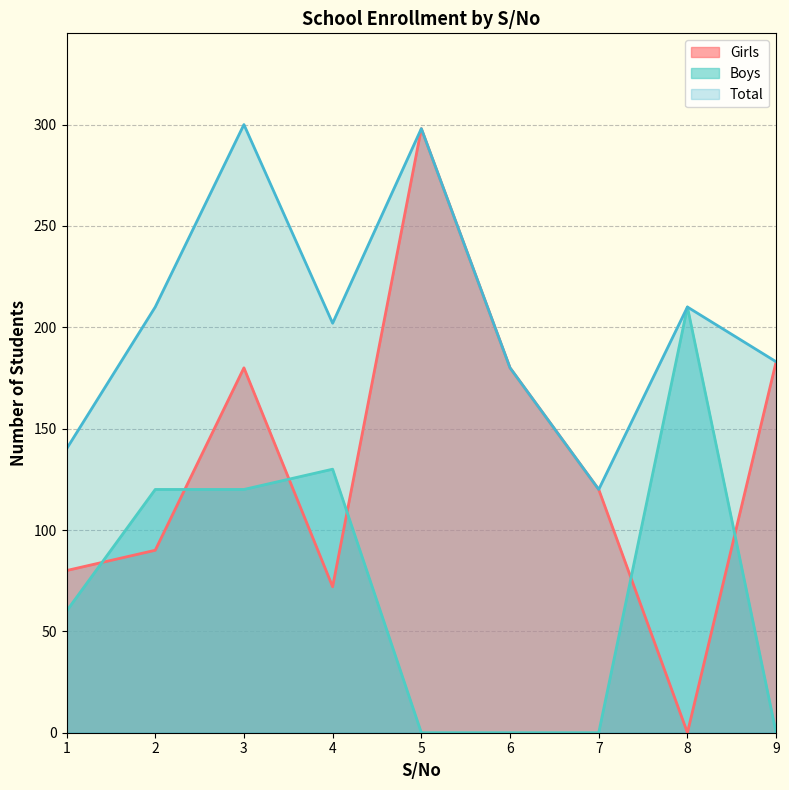

Reading right to left, transcribe all the data shown in this chart.

Girls: 183	0	120	180	298	72	180	90	80
Boys: 0	210	0	0	0	130	120	120	60
Total: 183	210	120	180	298	202	300	210	140